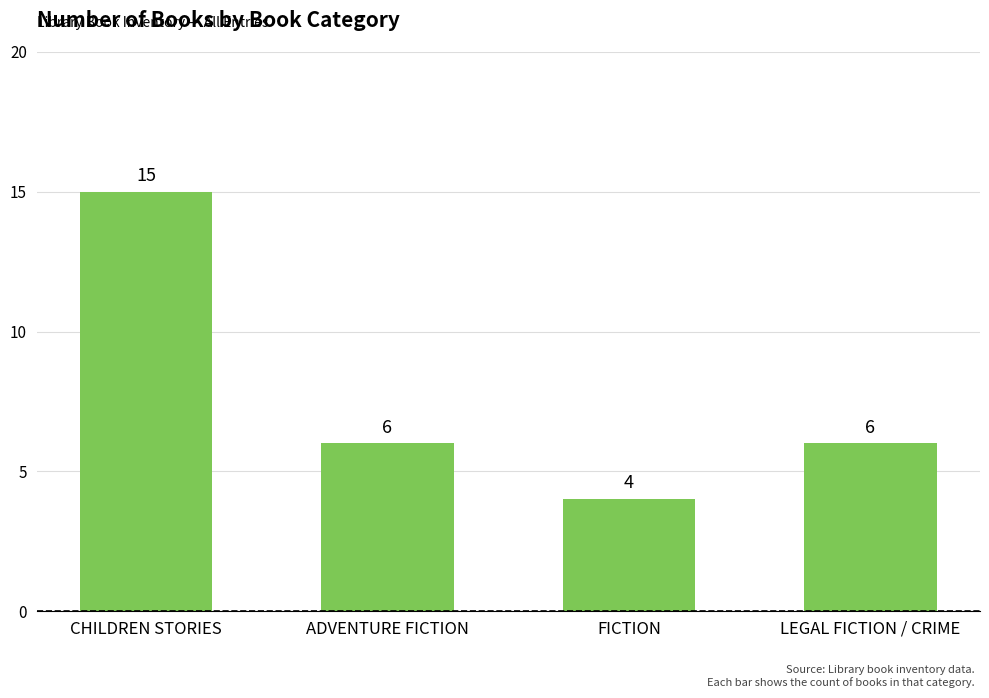

Where does the data first go above 6?

CHILDREN STORIES